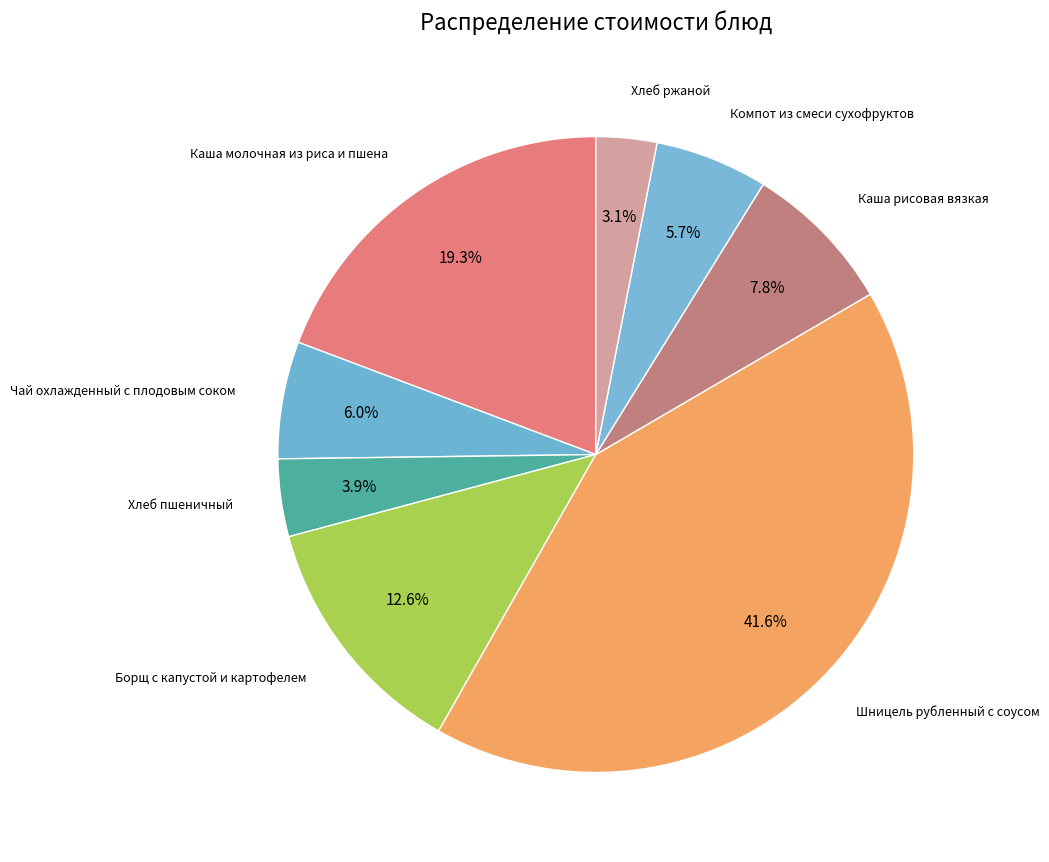

Is there a majority slice in this chart?

No